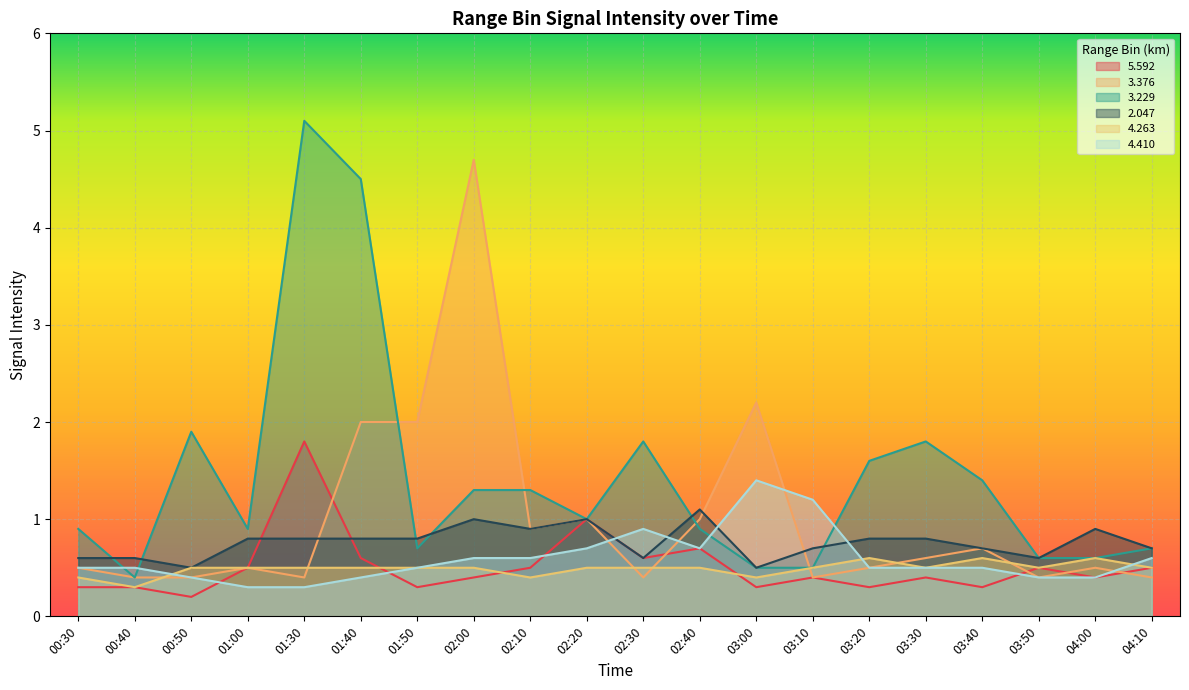

Which series has the largest range (max minus min)?

3.229